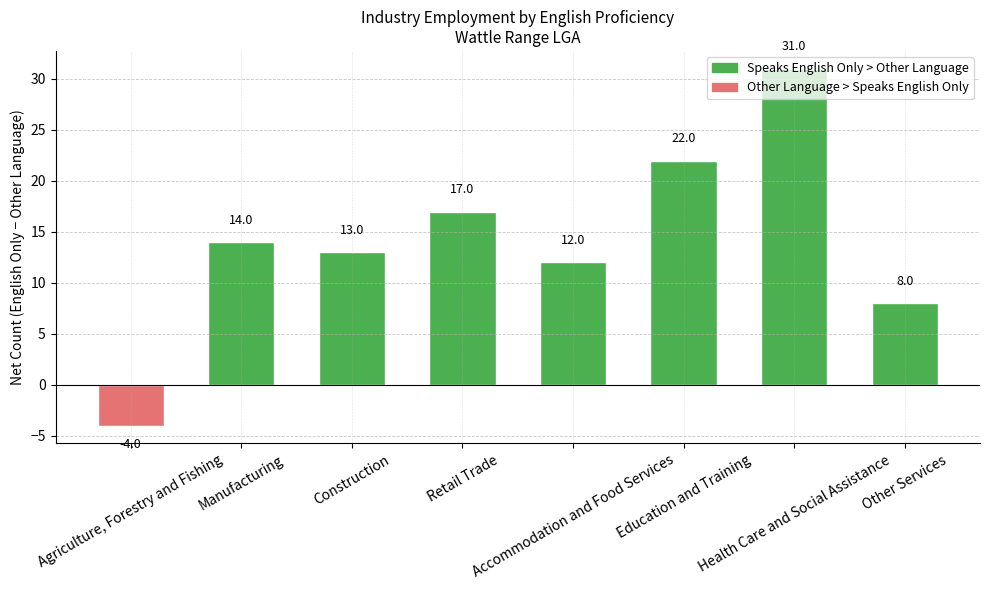

The chart shows a value of 31 at Health Care and Social Assistance. True or false?

True